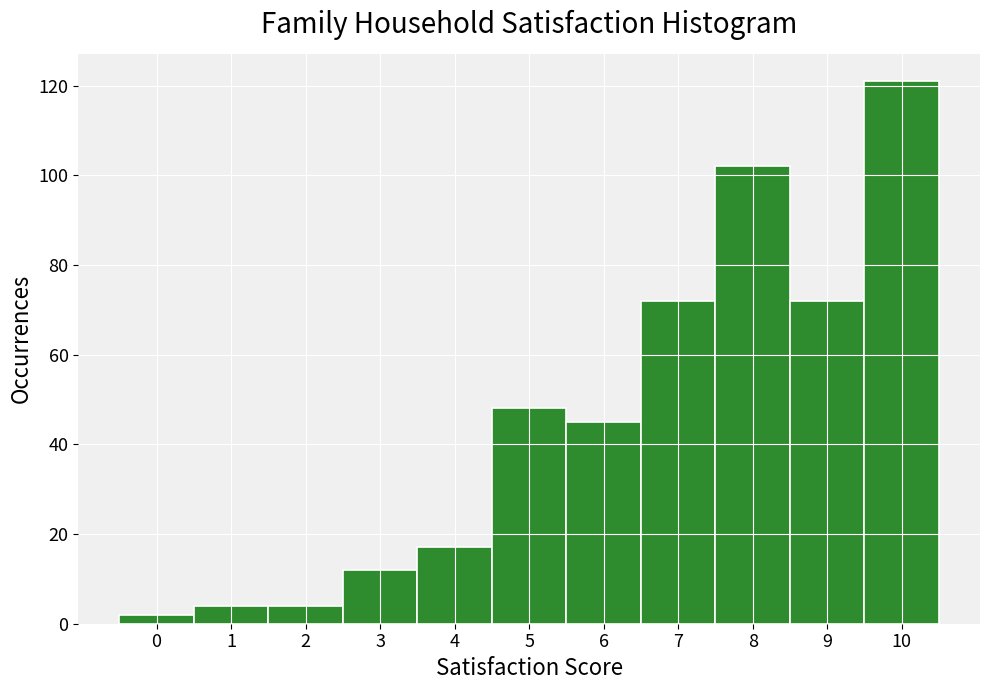

Reading left to right, transcribe this chart: for each bar, give the range it covers on the x-axis and its height. The values are not printed on the chart, so give them approximately, as read against the axis.

-0.5 to 0.5: 2
0.5 to 1.5: 4
1.5 to 2.5: 4
2.5 to 3.5: 12
3.5 to 4.5: 18
4.5 to 5.5: 48
5.5 to 6.5: 46
6.5 to 7.5: 72
7.5 to 8.5: 102
8.5 to 9.5: 72
9.5 to 10.5: 122